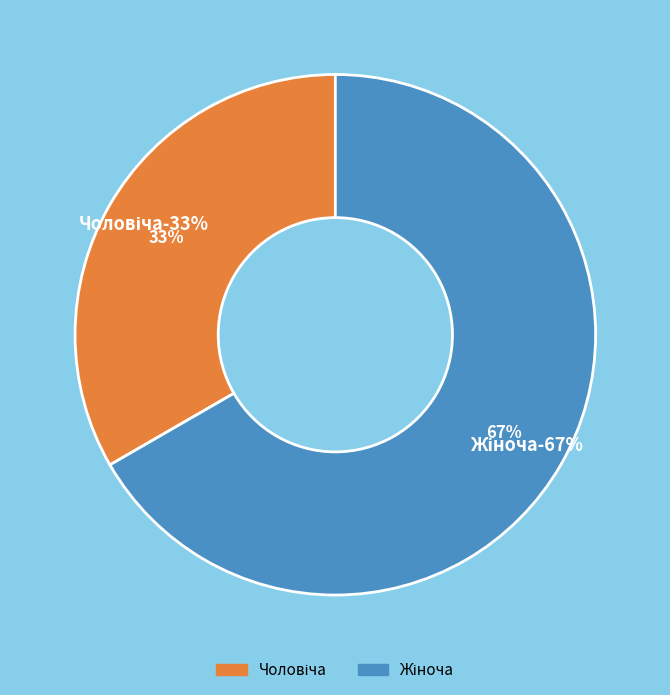

The Чоловіча slice represents 40% of the pie. True or false?

False